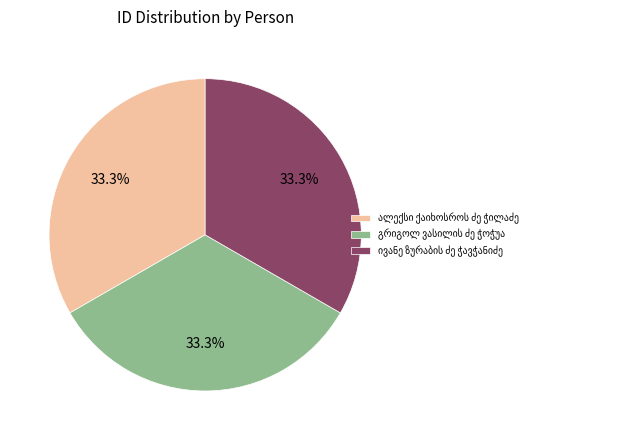

Is there a majority slice in this chart?

No